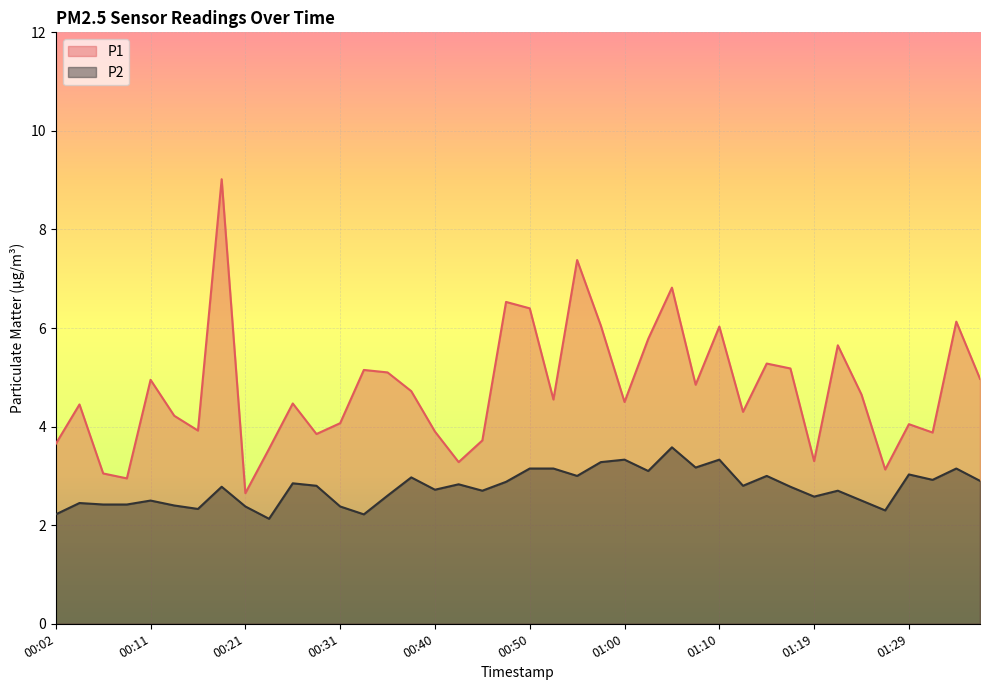

Which series changed the most between 00:35 and 00:50?

P1